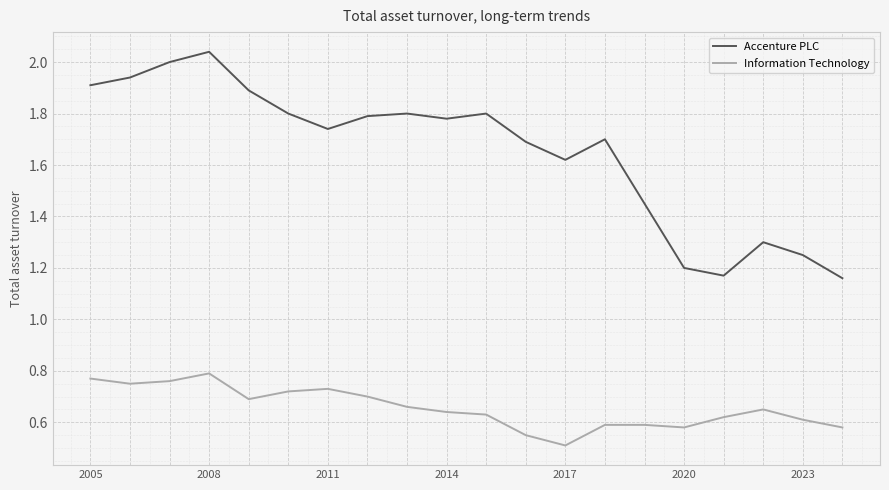

True or false: Accenture PLC and Information Technology intersect in this chart.

False